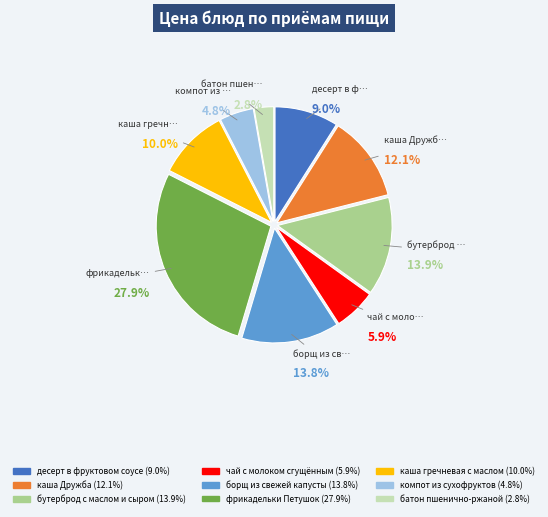

What is the smallest slice in the pie chart?

батон пшенично-ржаной